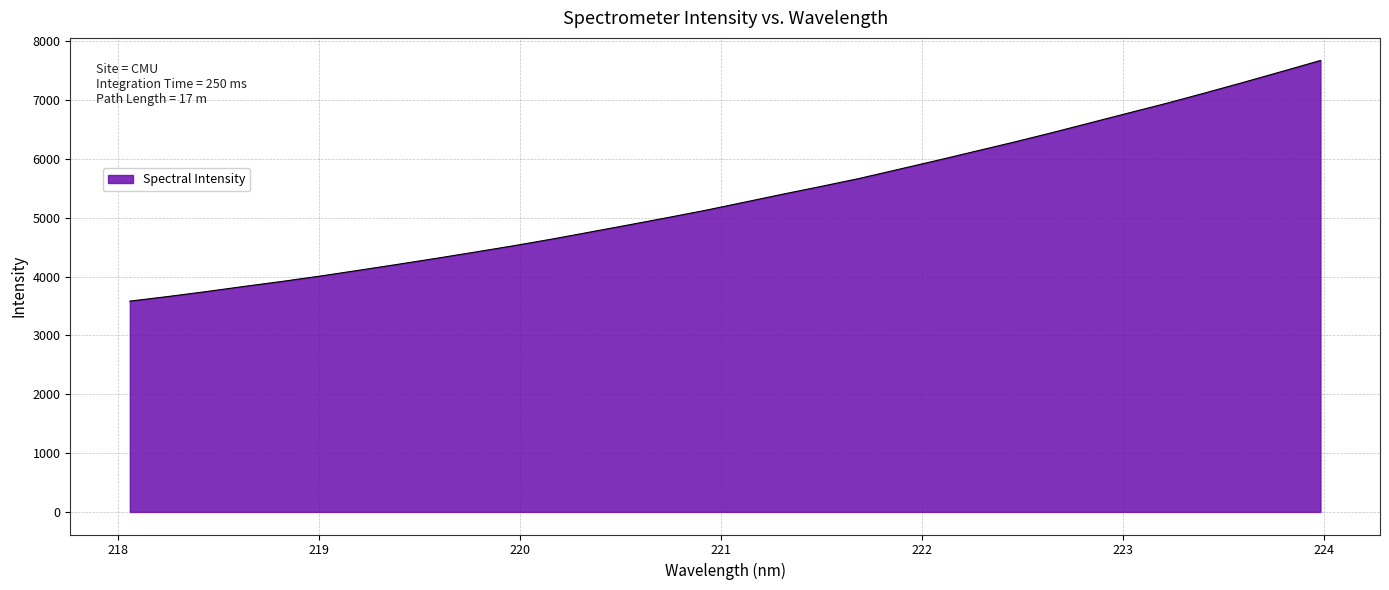

What is the smallest value displayed?

3583.5